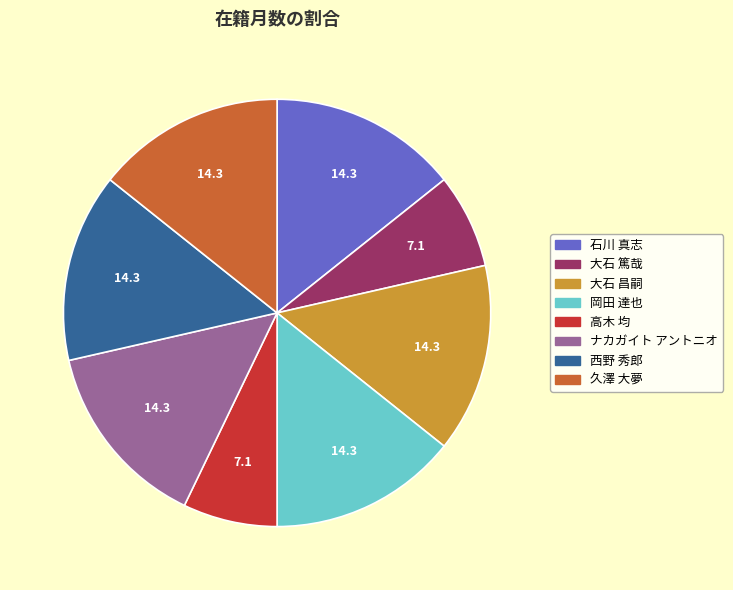

Is there any slice that represents more than half of the pie?

No